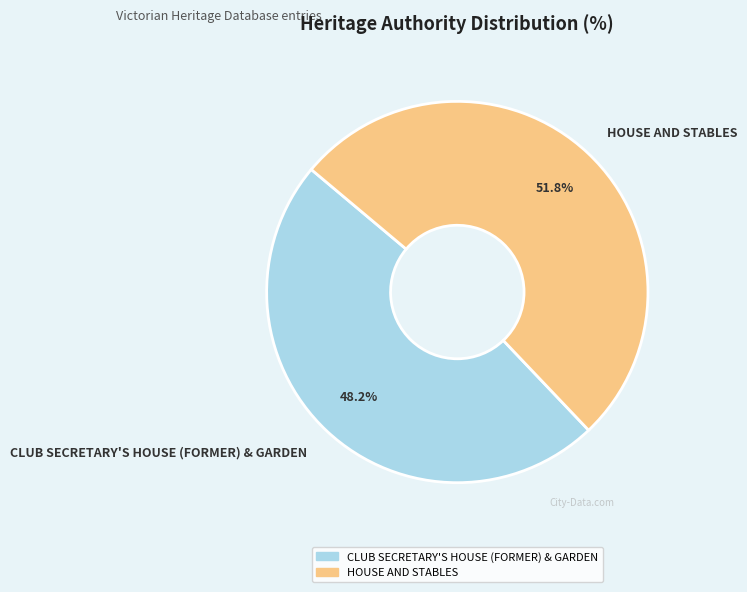

What percentage is NOT represented by CLUB SECRETARY'S HOUSE (FORMER) & GARDEN?

51.8%